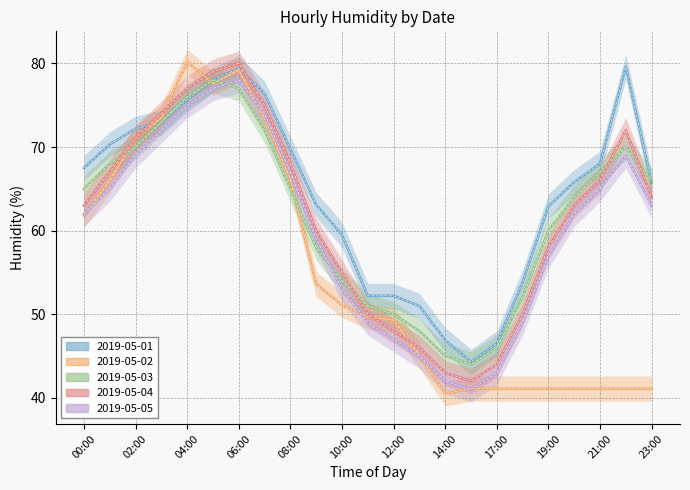

Which has a higher value, 20:00 or 04:00?

04:00